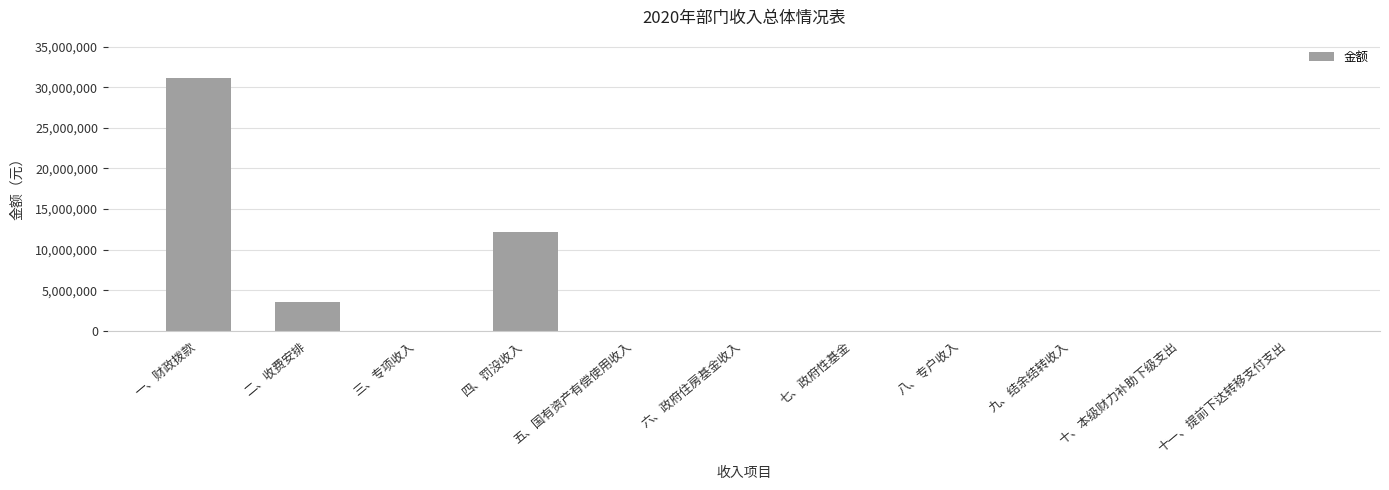

What is the maximum value shown in the chart?

31198958.4